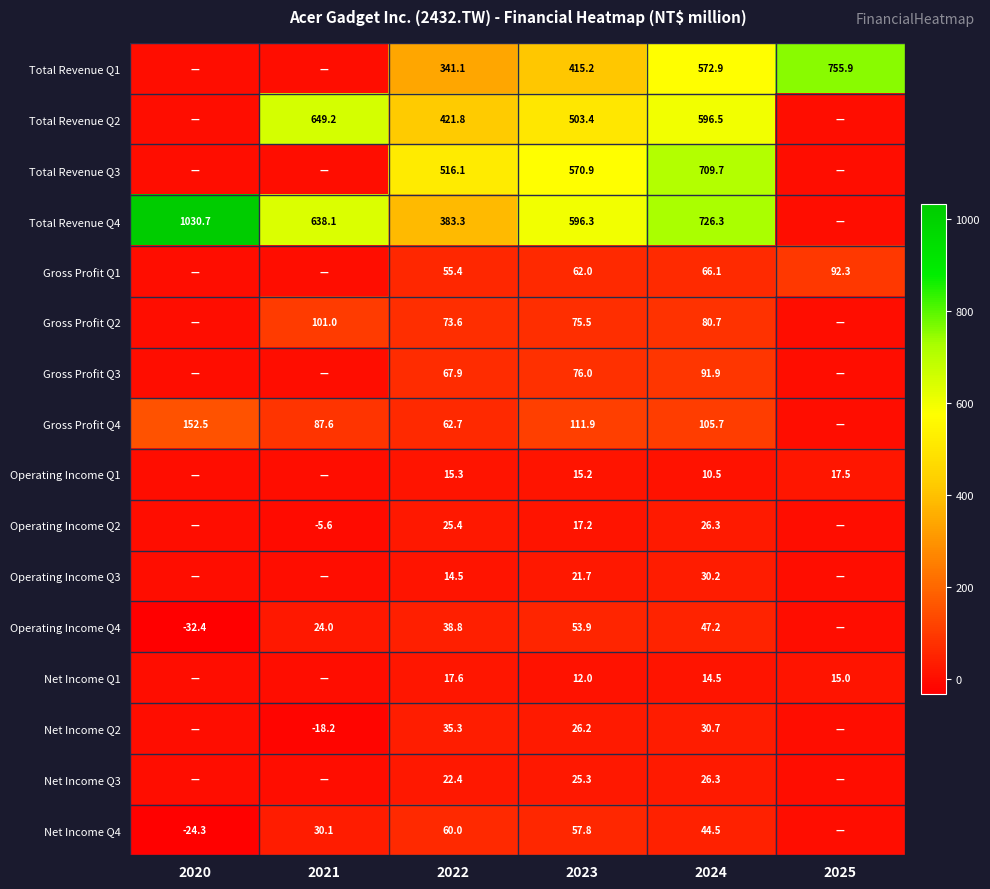

How many categories are shown in the chart?

6